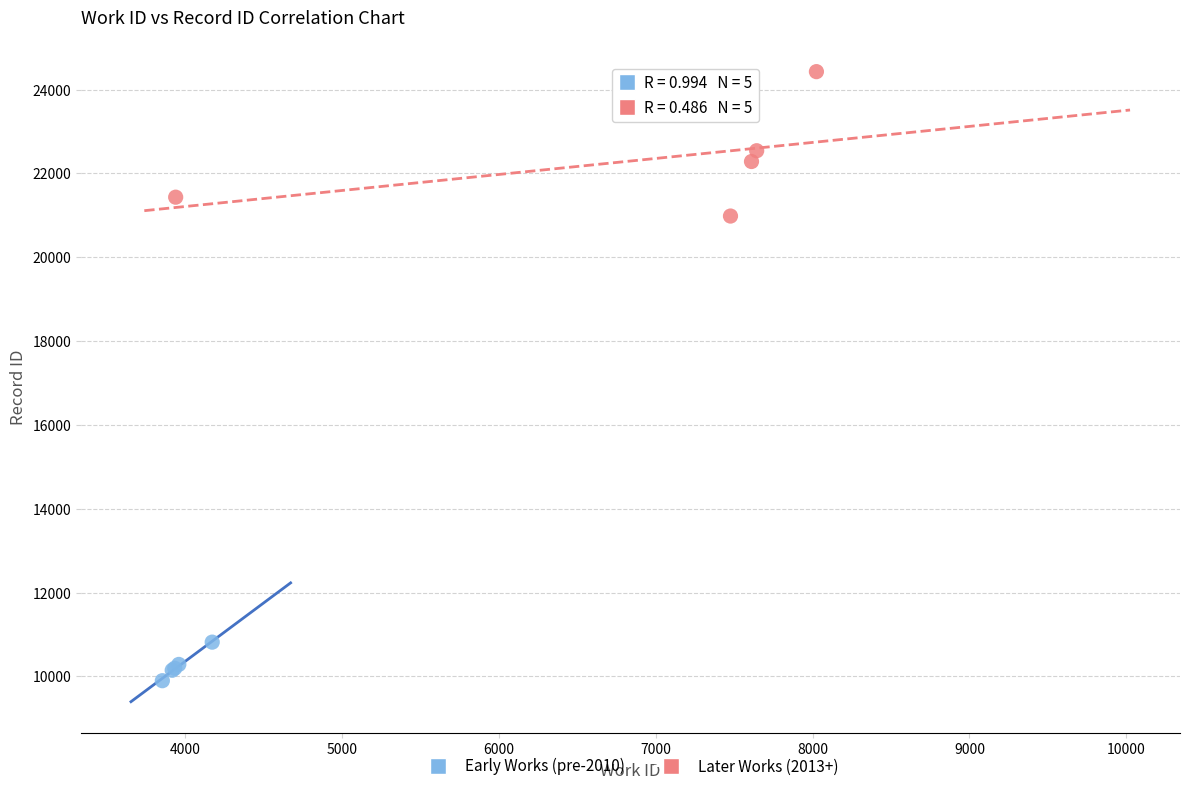

Which series contains the lowest Y value?

Early Works (pre-2010)